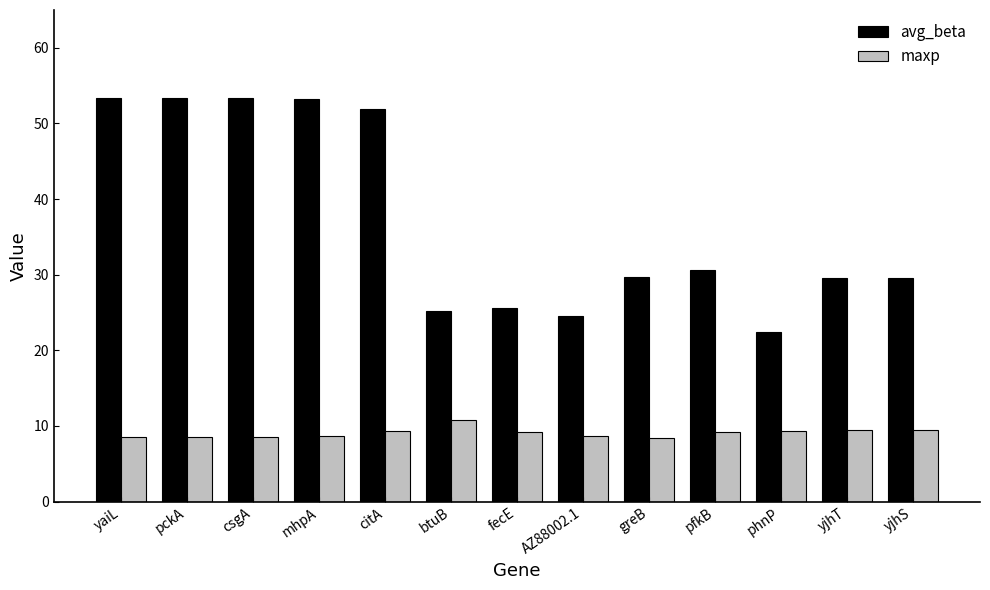

How many bars are there in total?

26